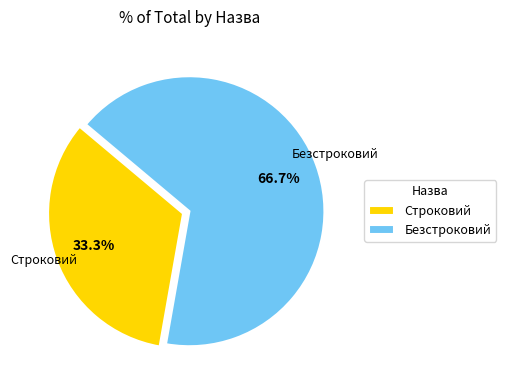

Count the number of slices in the pie.

2